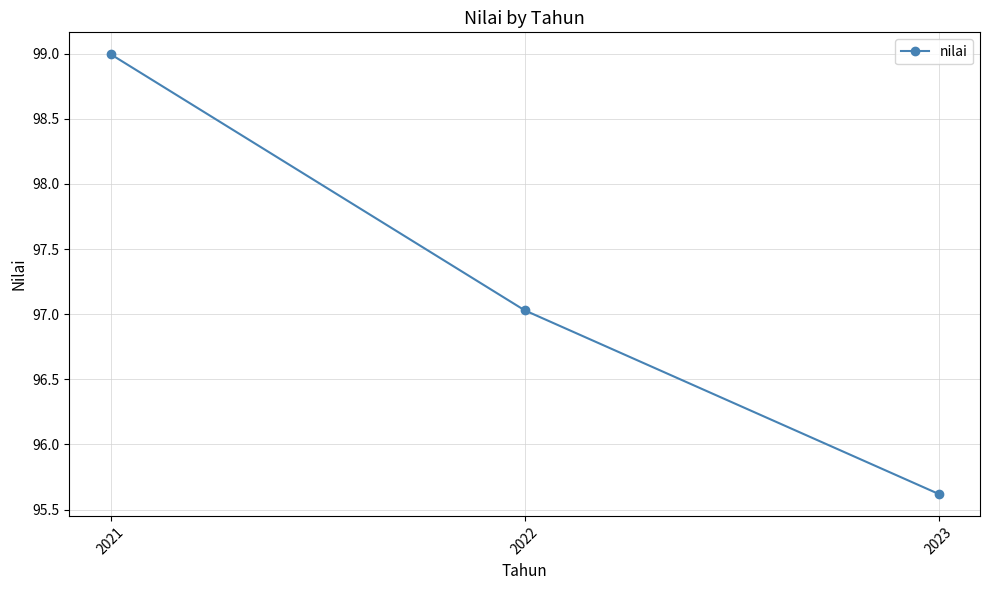

Where is the data nearest to the value 97?

2022